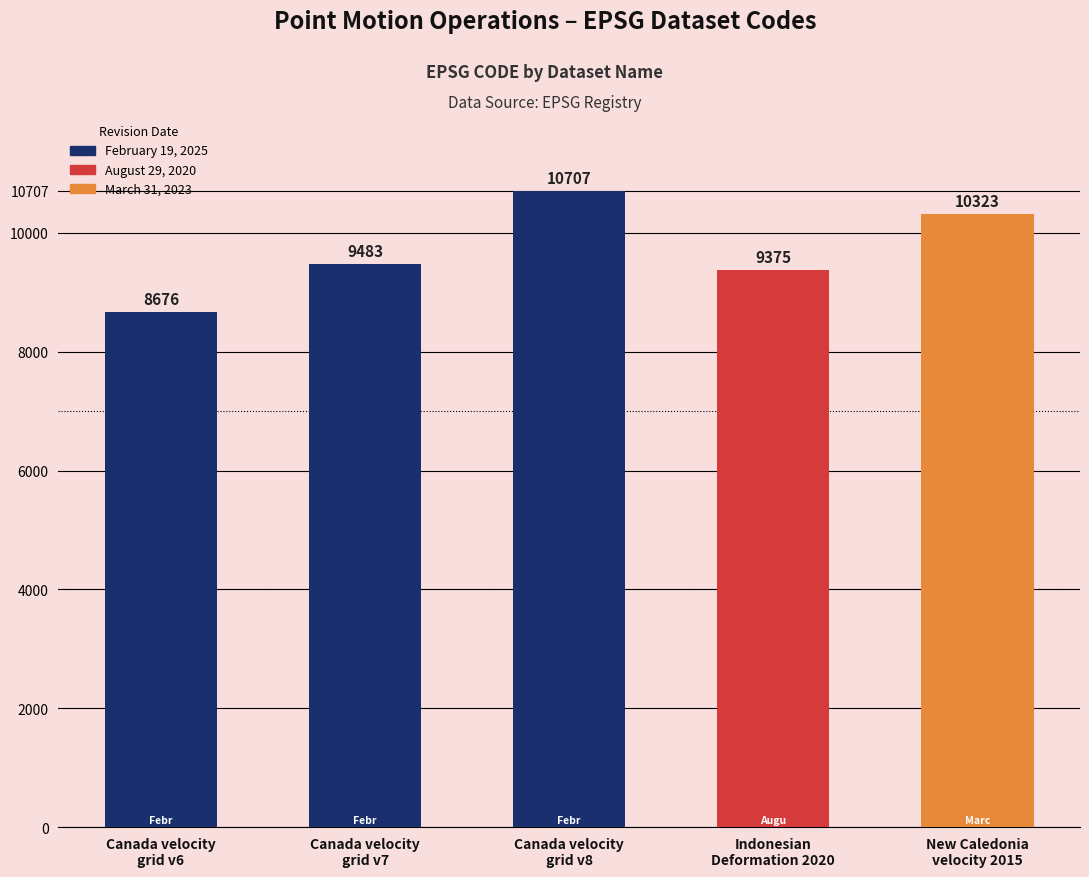

What is the maximum value shown in the chart?

10707